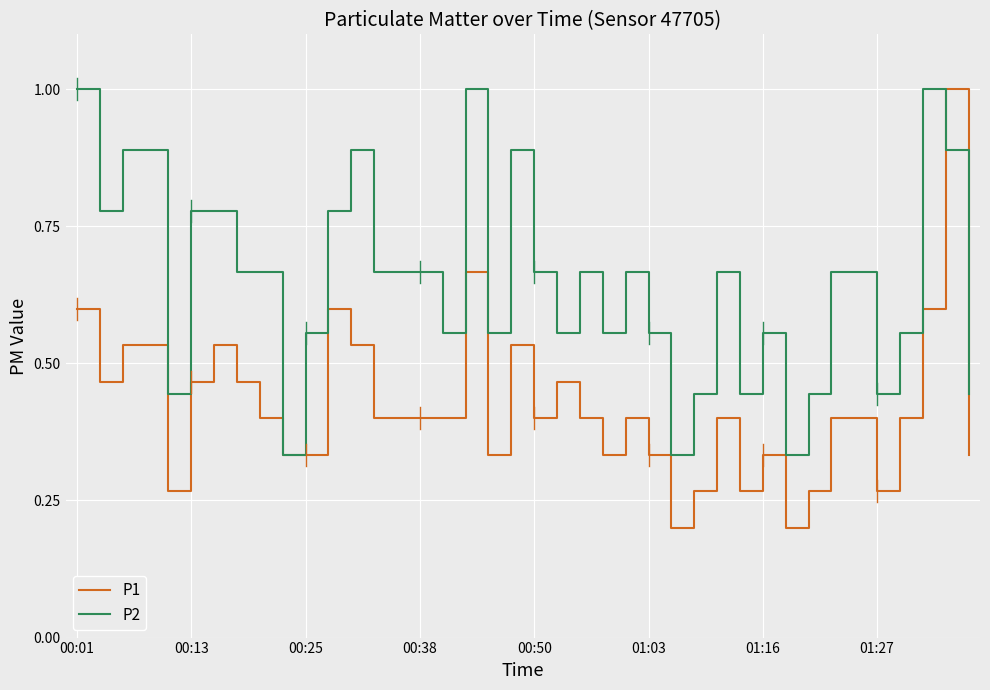

What is the maximum value shown in the chart?

1.0